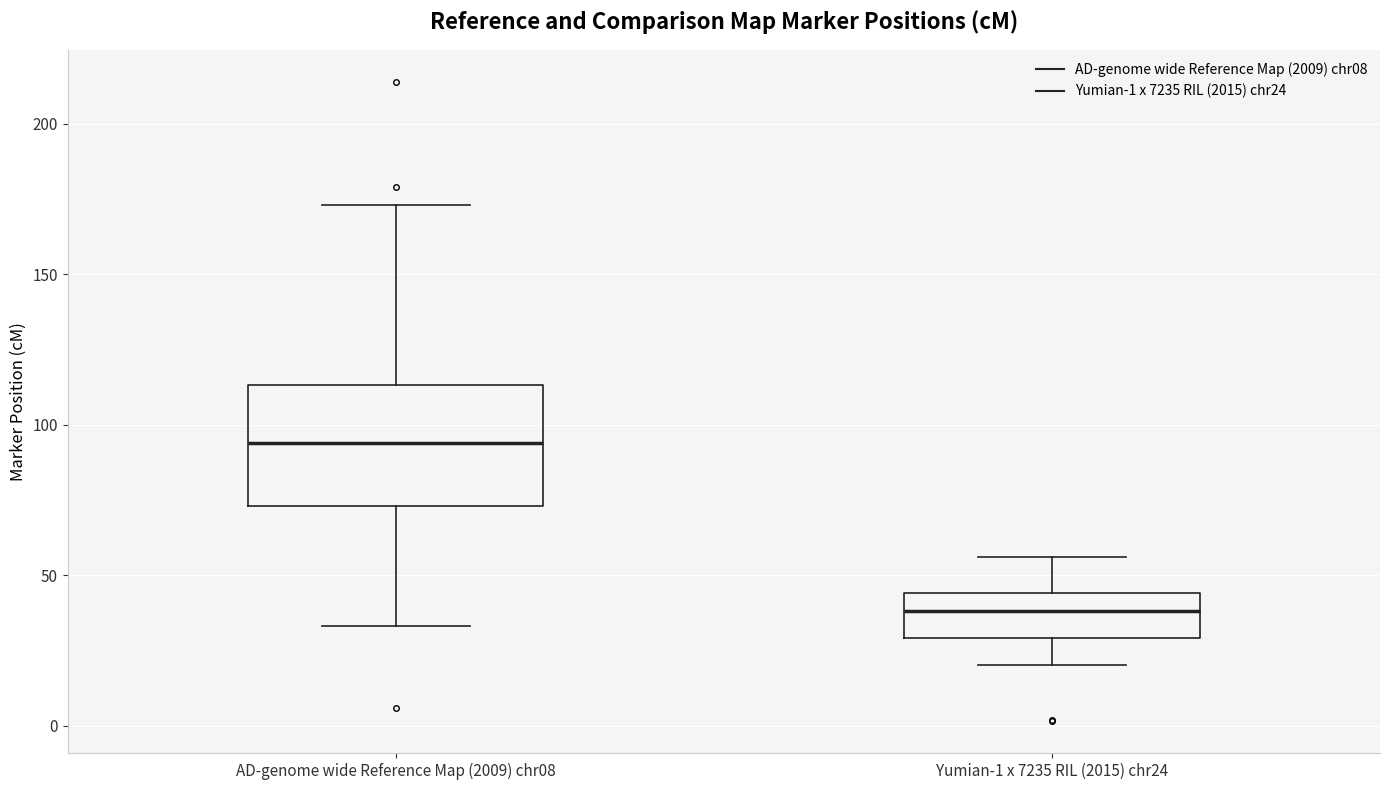

Reading left to right, transcribe this box plot: for each box, give where its median line is, the range the box spans, and where its two whiskers end, as read against the y-axis. The values are not printed on the chart, so give them approximately, as read against the axis.

AD-genome wide Reference Map (2009) chr08: median 95, box 75 to 115, whiskers 35 to 175
Yumian-1 x 7235 RIL (2015) chr24: median 40, box 30 to 45, whiskers 20 to 55